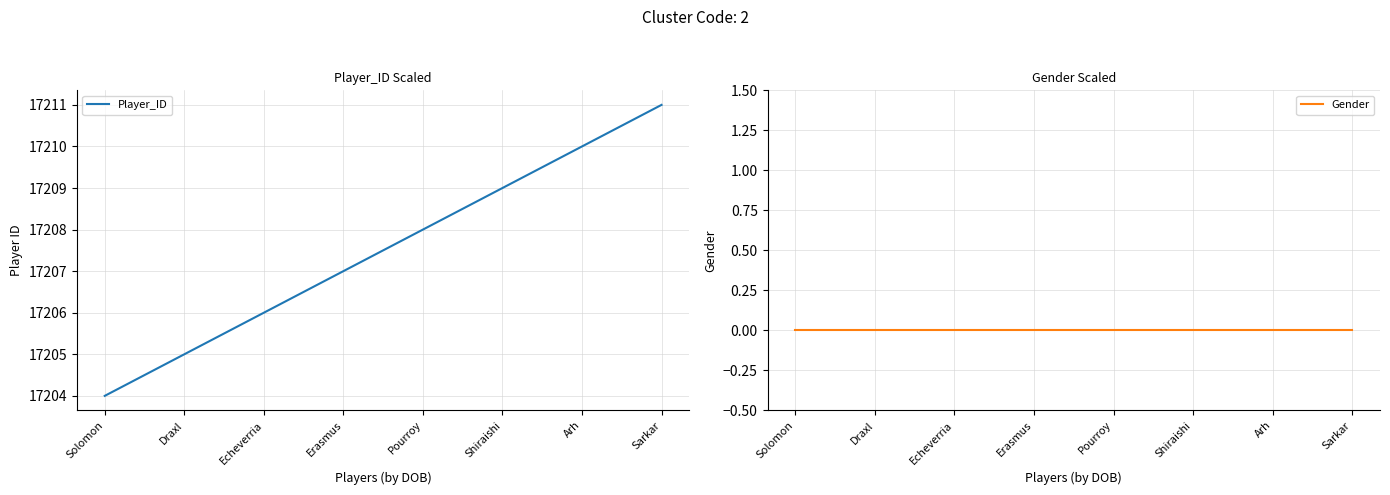

Rank the categories by Gender value from highest to lowest.

Solomon, Draxl, Echeverria, Erasmus, Pourroy, Shiraishi, Arh, Sarkar